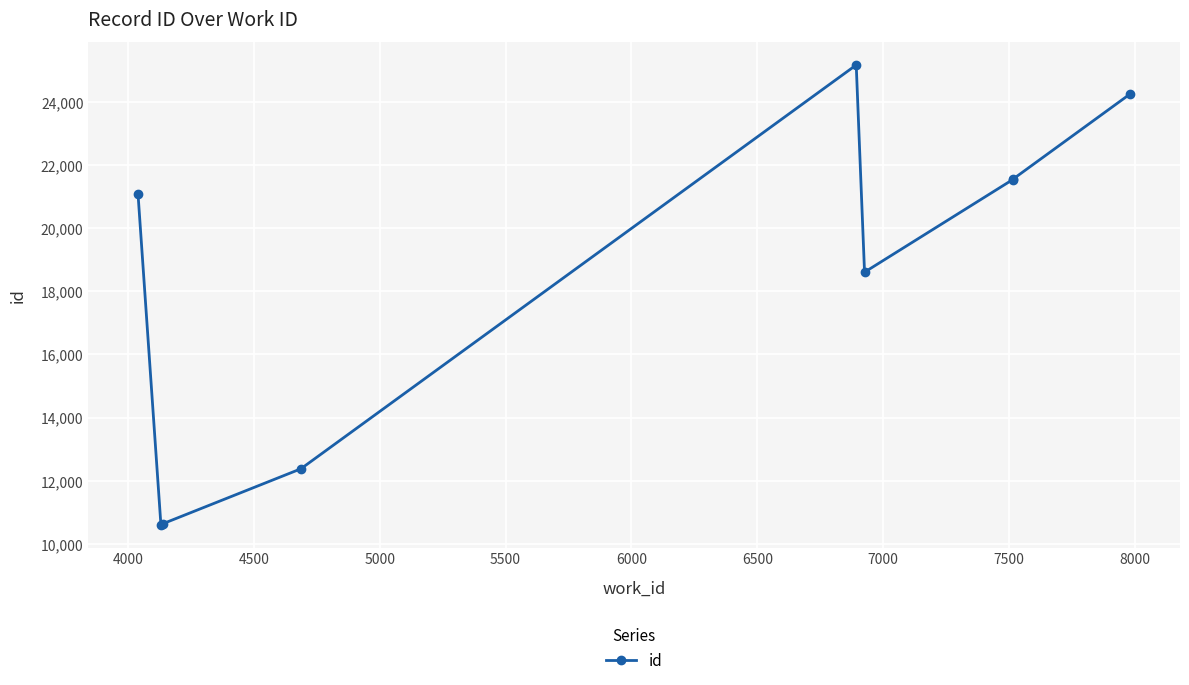

True or false: the data has more than 0 interior local peaks.

True